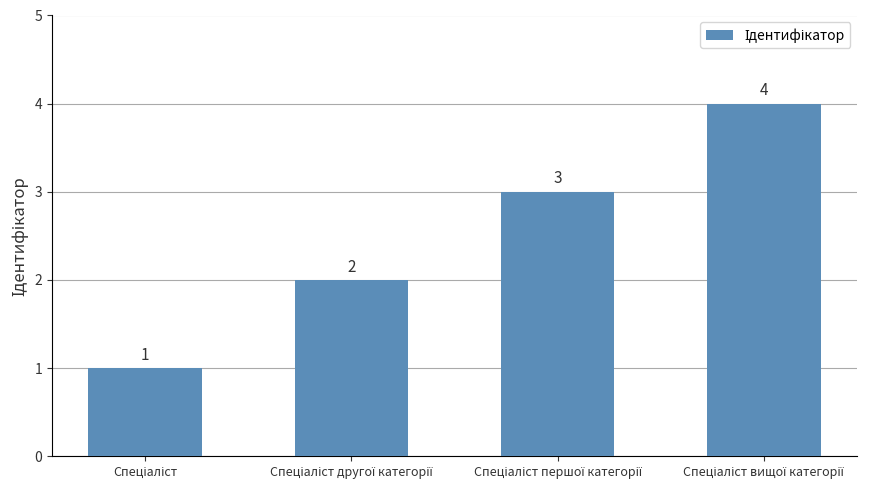

What is the value of the 2nd bar from the left?

2